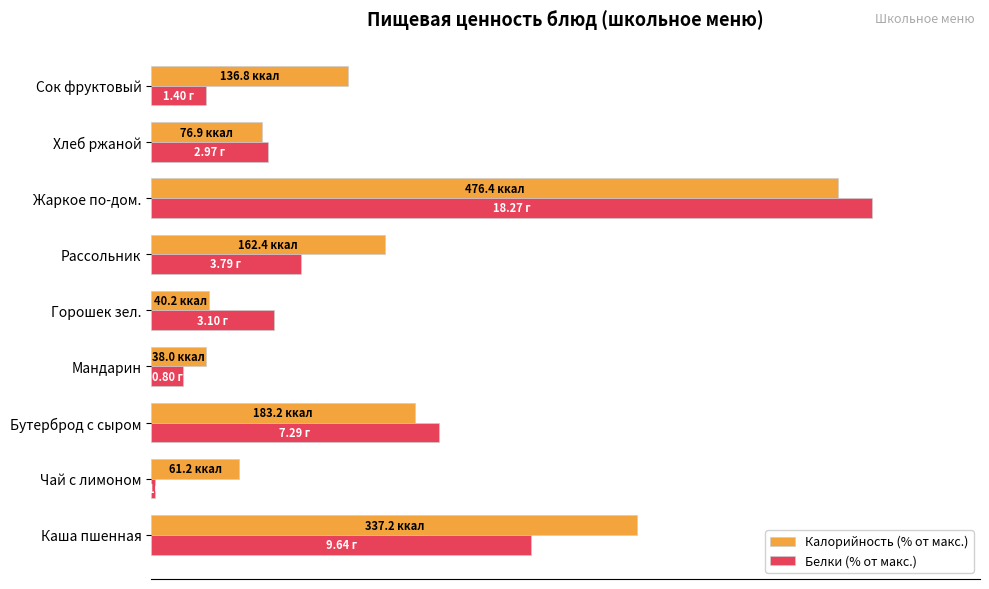

What is the difference between the maximum and second lowest values in the Белки (% от макс.) series?

95.6